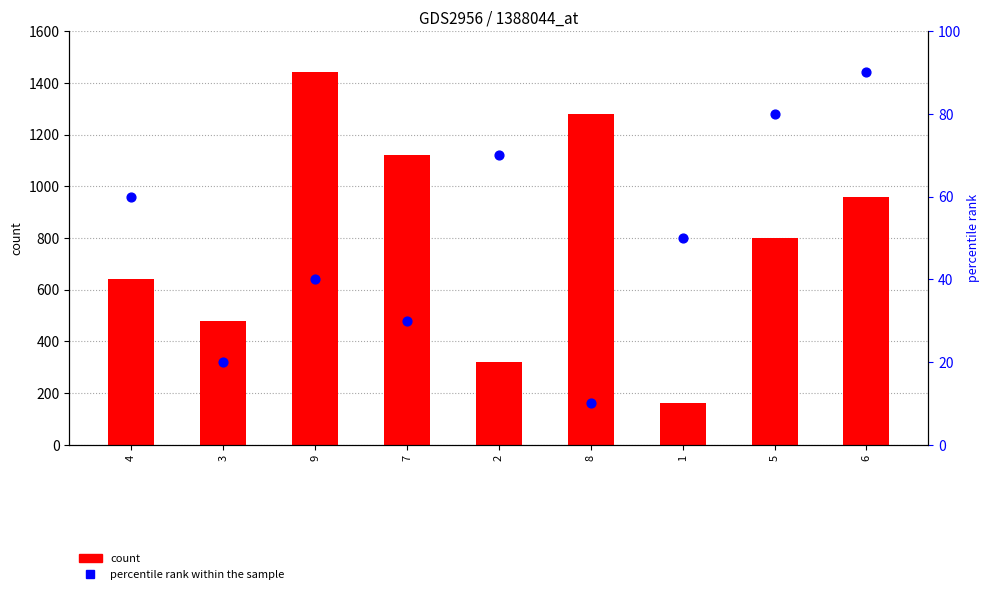

What is the total value across all series at 4?

700